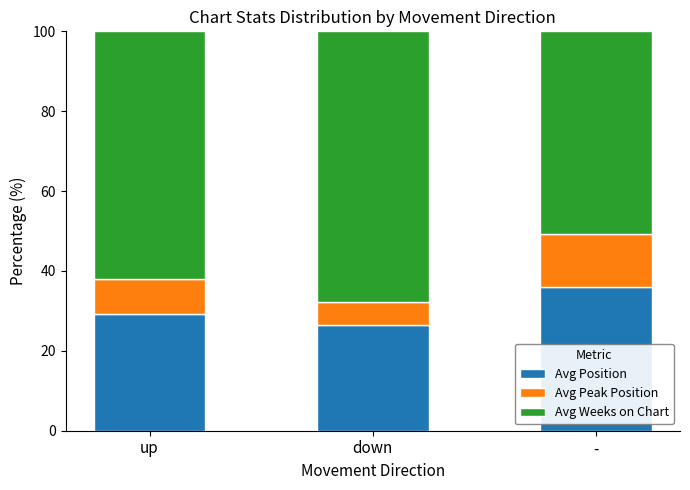

What are all the series names shown in the legend?

Avg Position, Avg Peak Position, Avg Weeks on Chart